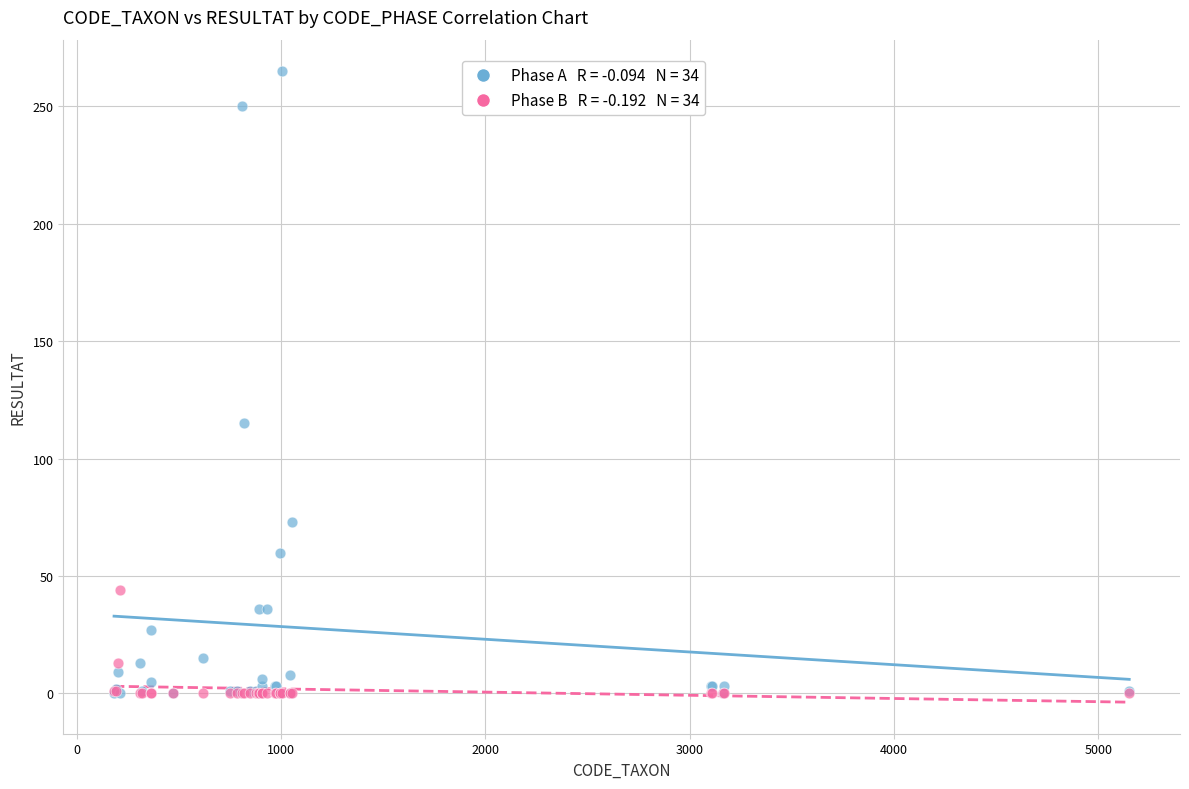

Across all series, what Y value is closest to 132?

115